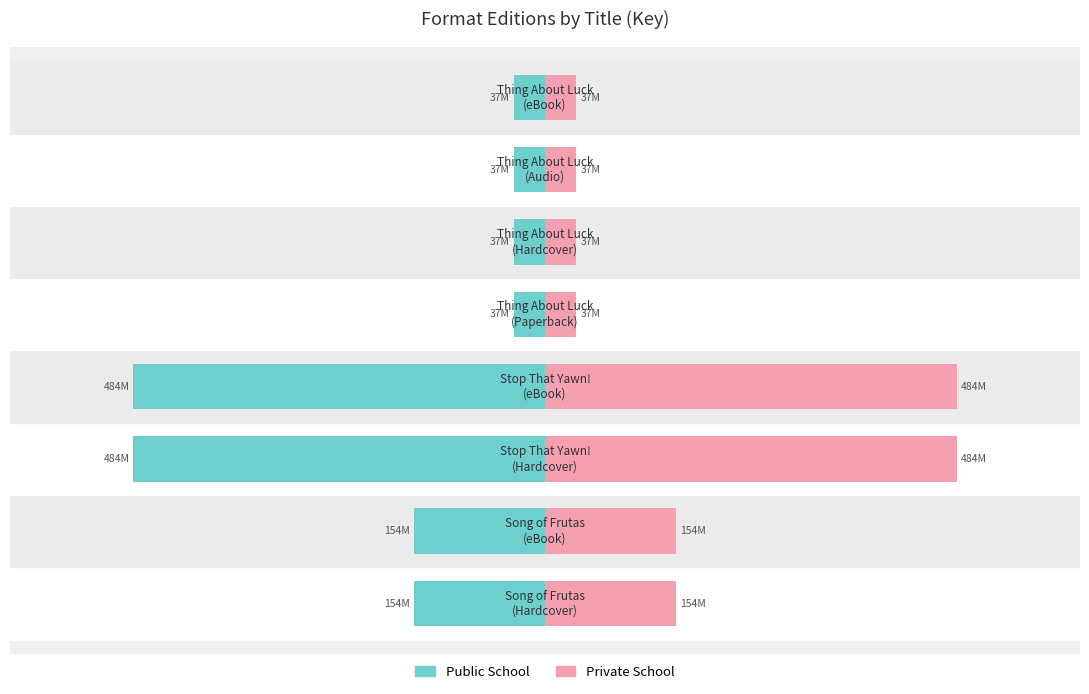

Which series changed the most between 0 and 4?

Public School